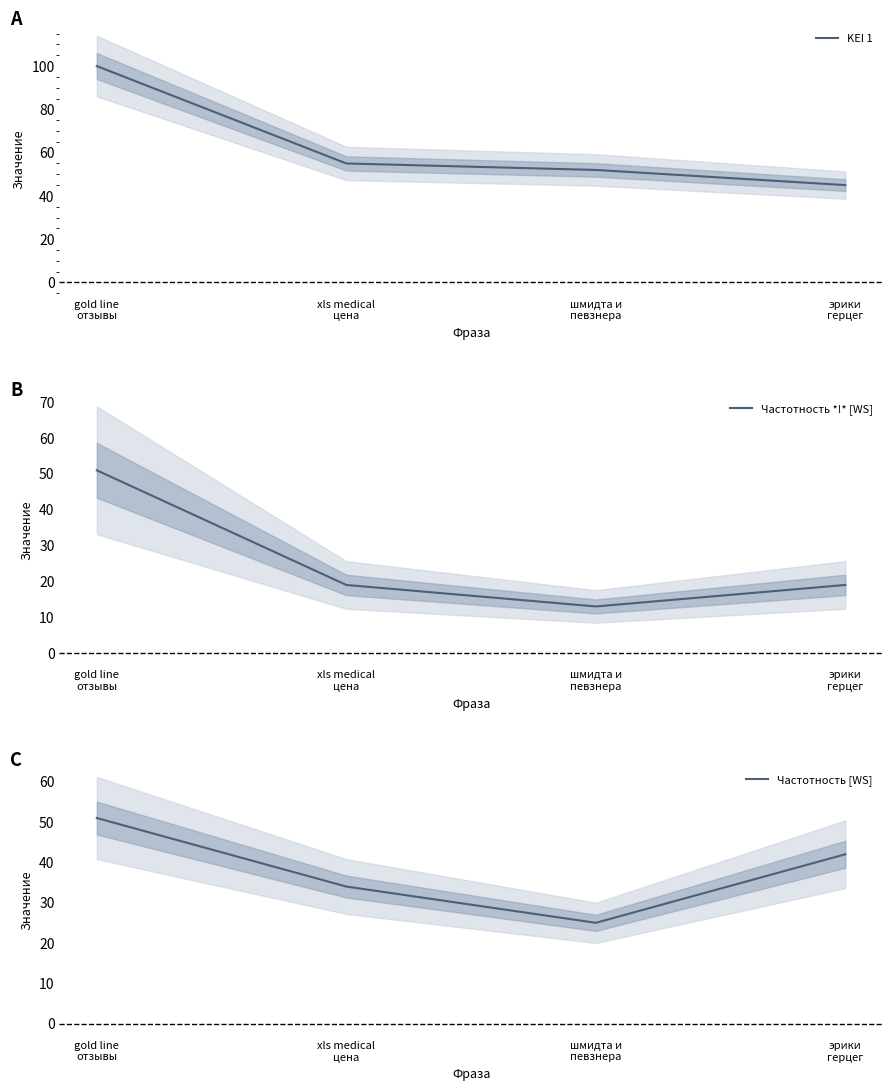

True or false: Частотность *!* [WS] has more than 0 points higher than both neighbors.

False